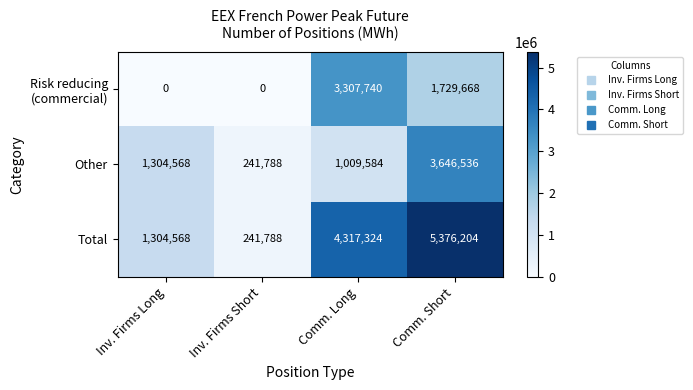

True or false: Other has a value of 241788 at Inv. Firms Short.

True